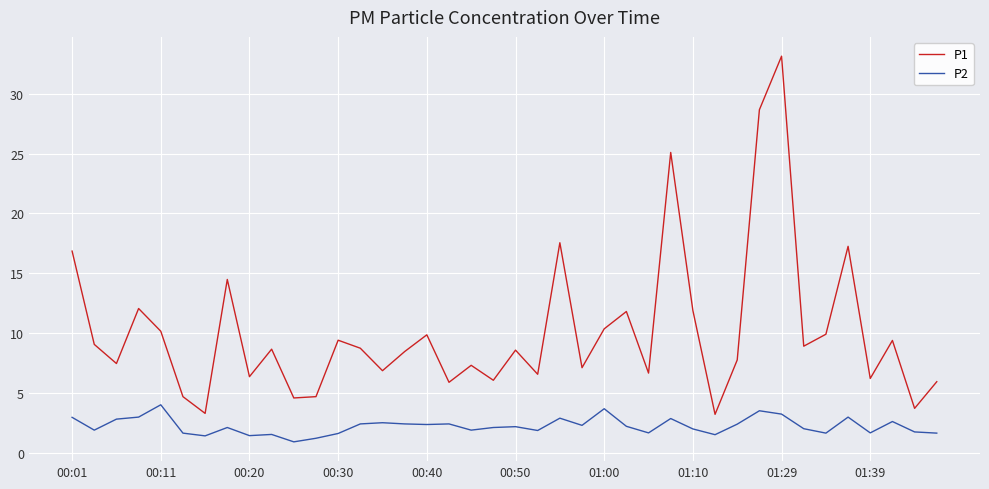

What is the minimum value shown in the chart?

0.9